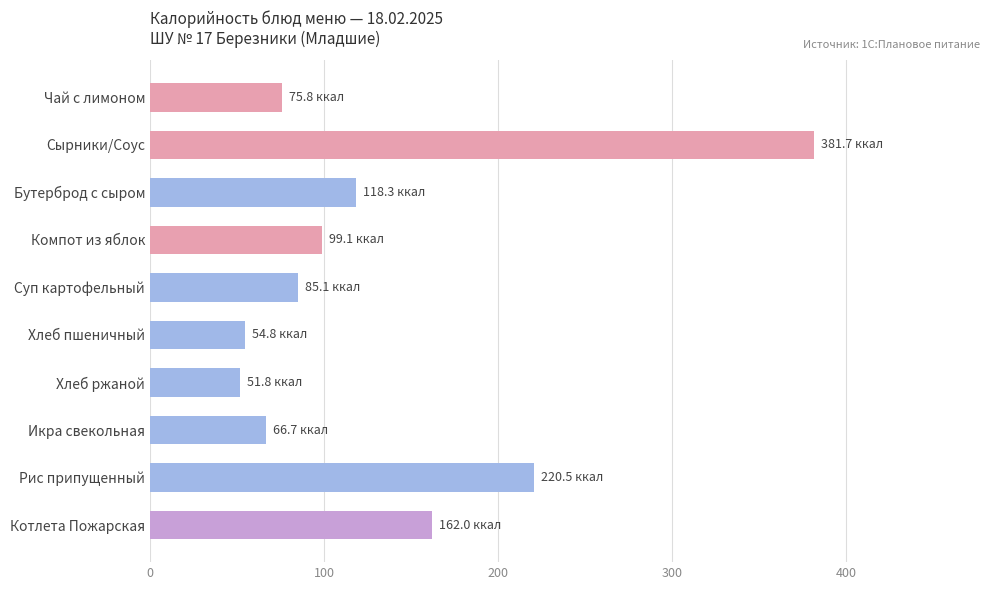

What is the label of the 2nd bar from the bottom?

Рис припущенный